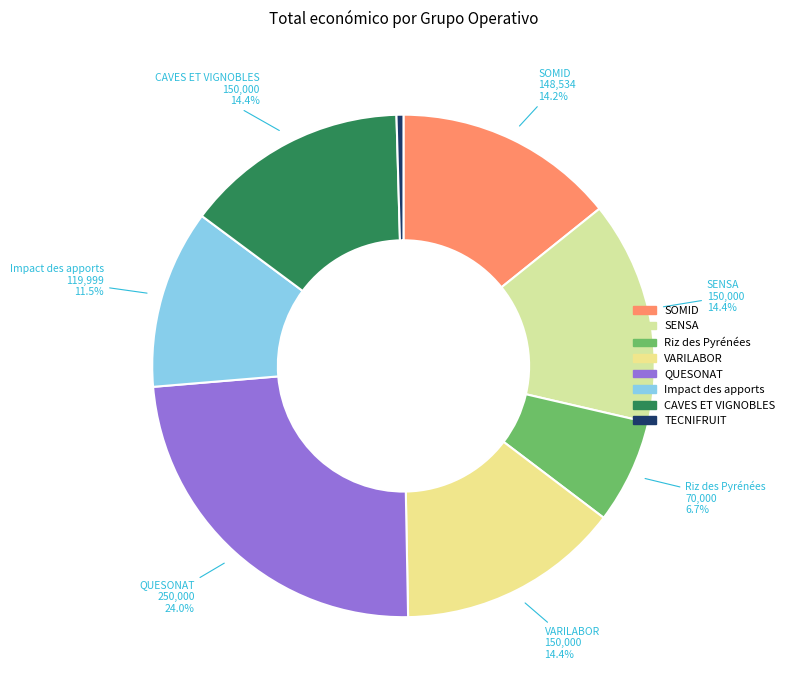

What is the largest slice in the pie chart?

QUESONAT